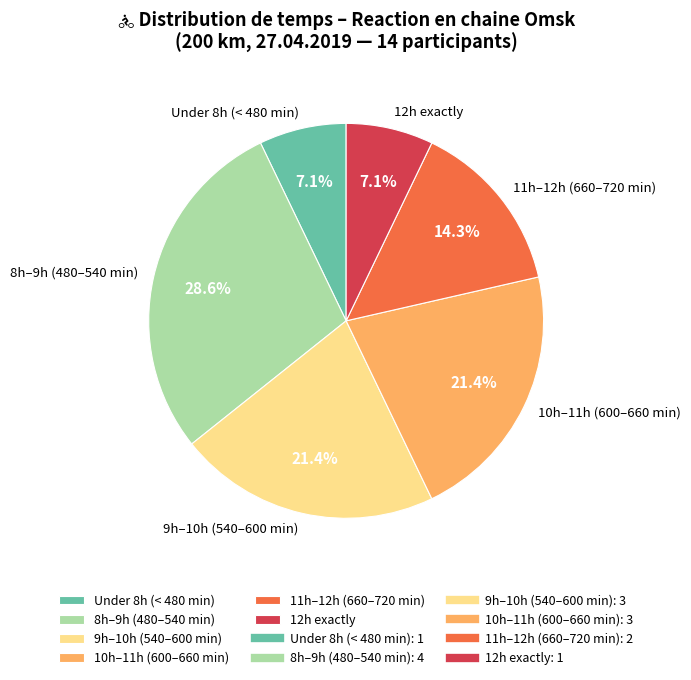

What is the largest slice in the pie chart?

8h–9h (480–540 min)